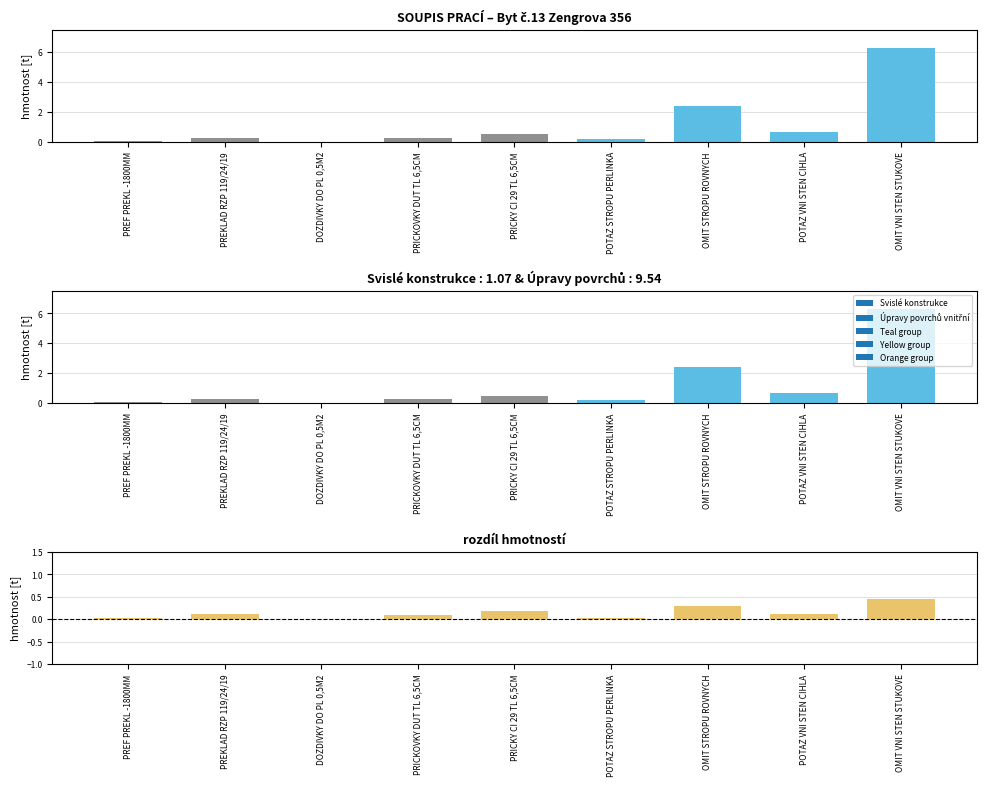

What position from the left is POTAZ STROPU PERLINKA?

6